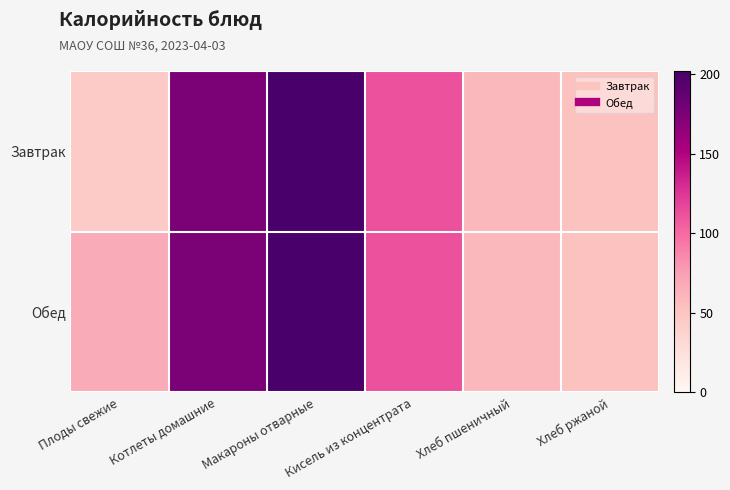

At which category is the sum across all series the highest?

Макароны отварные